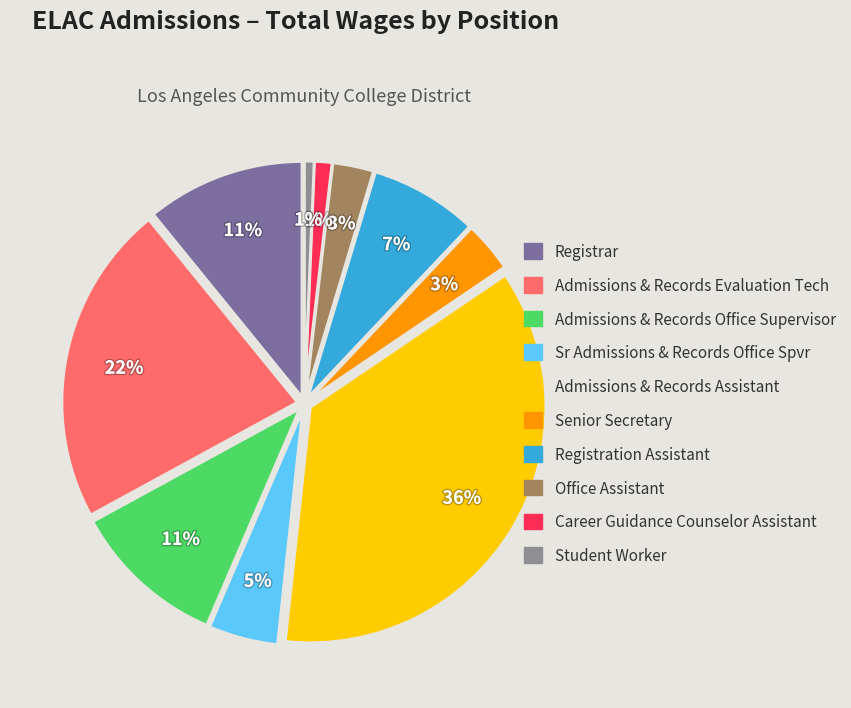

The Registration Assistant slice represents 20% of the pie. True or false?

False